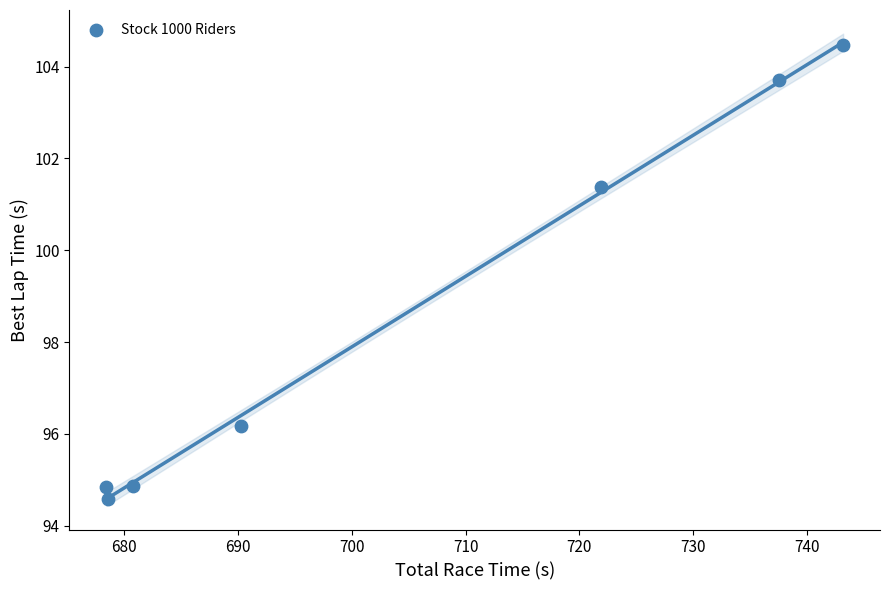

What is the average X value?

704.4